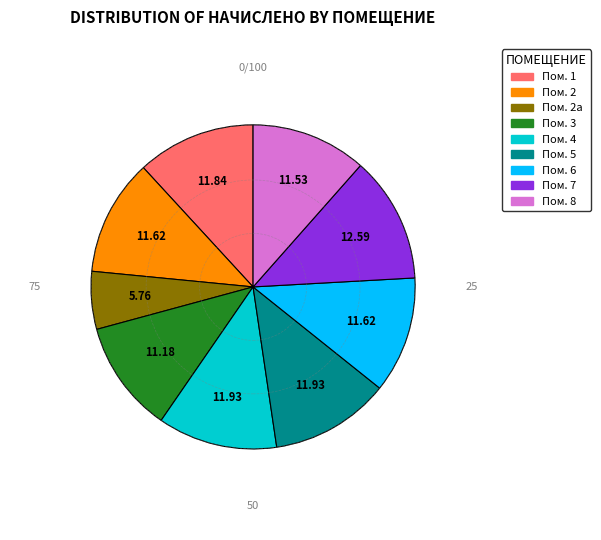

Is there a majority slice in this chart?

No